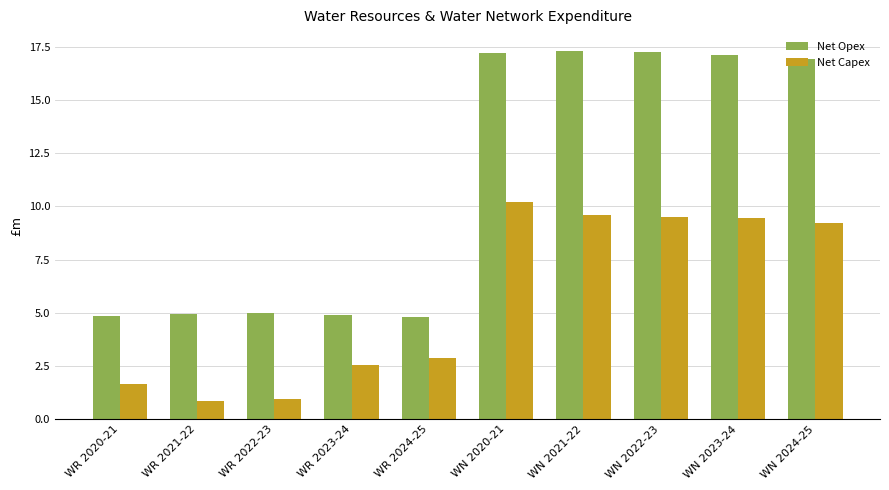

How many categories are shown in the chart?

10